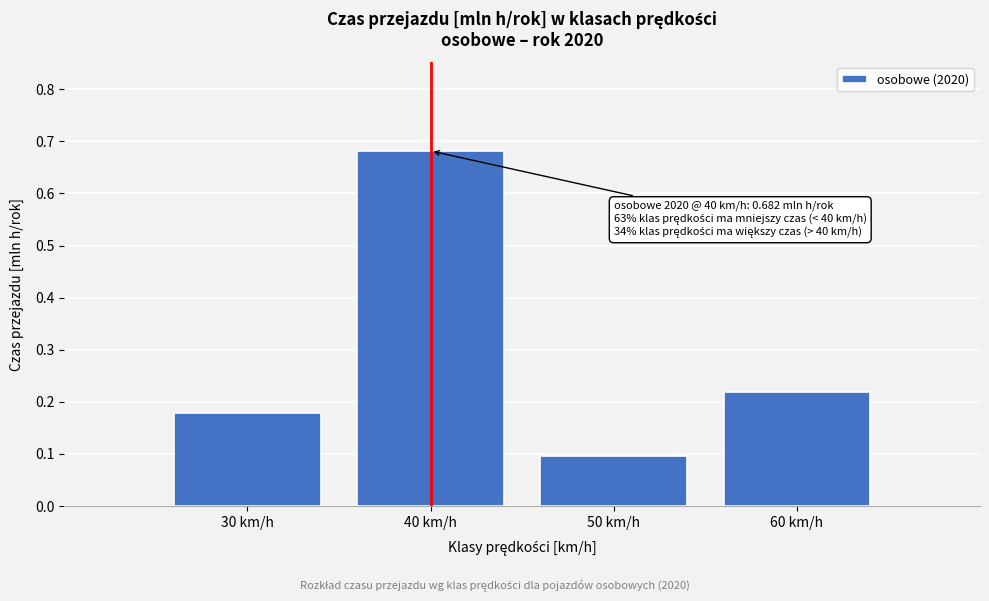

Rank the categories by value from lowest to highest.

50 km/h, 30 km/h, 60 km/h, 40 km/h